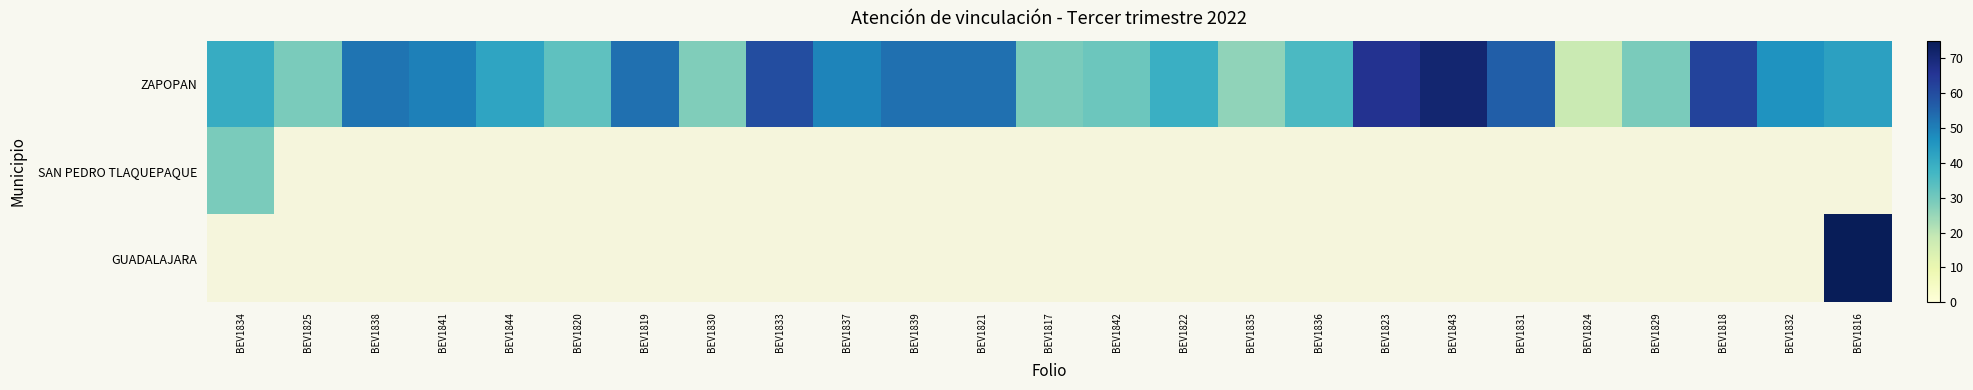

Which series has the widest spread of values?

ZAPOPAN